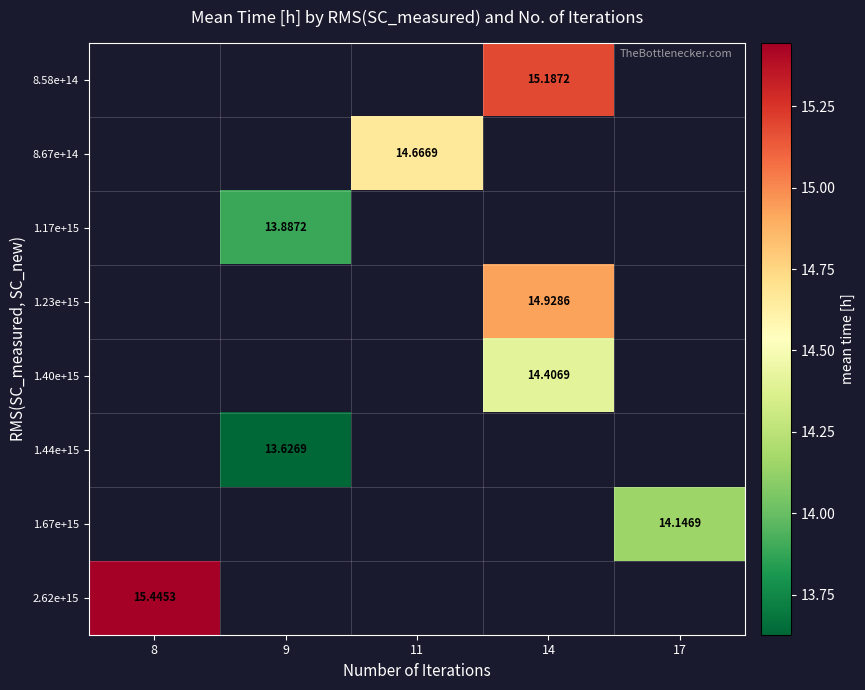

What is the difference between the highest and lowest values at 14?

0.8